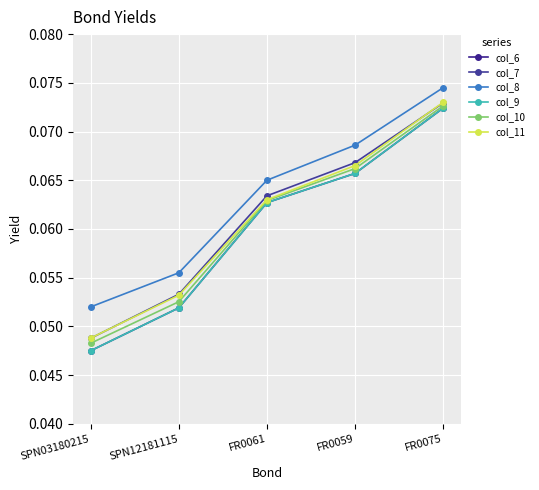

Does the chart have visible grid lines?

Yes